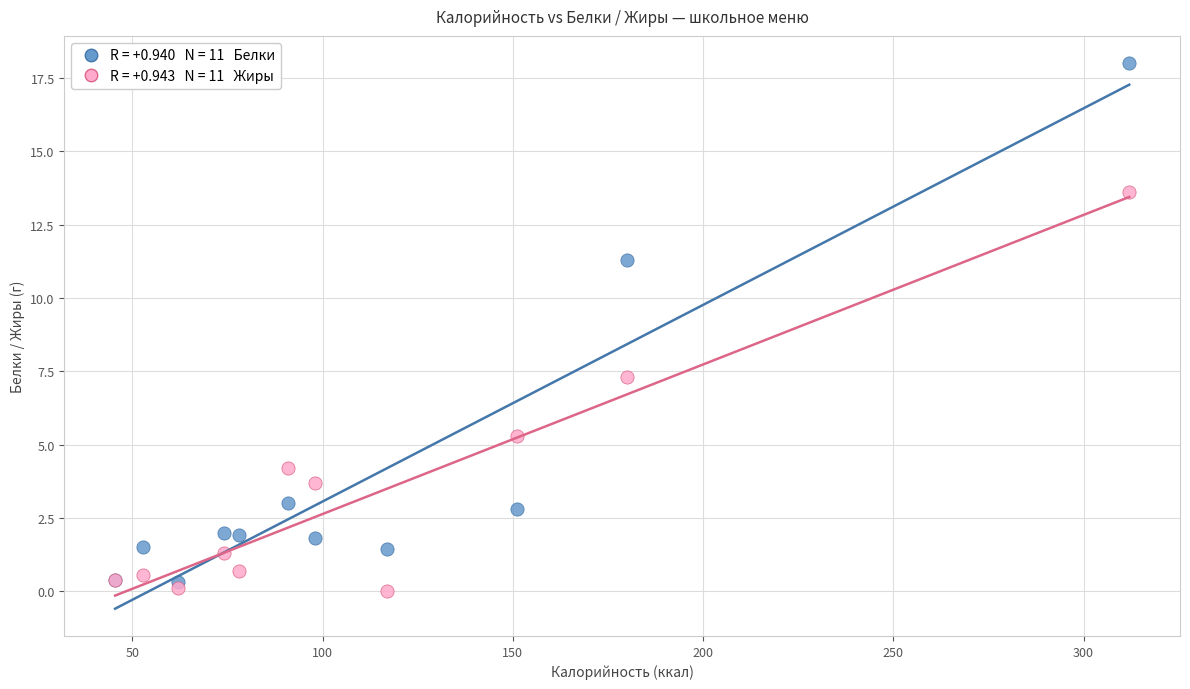

Across all series, what Y value is closest to 9?

7.3